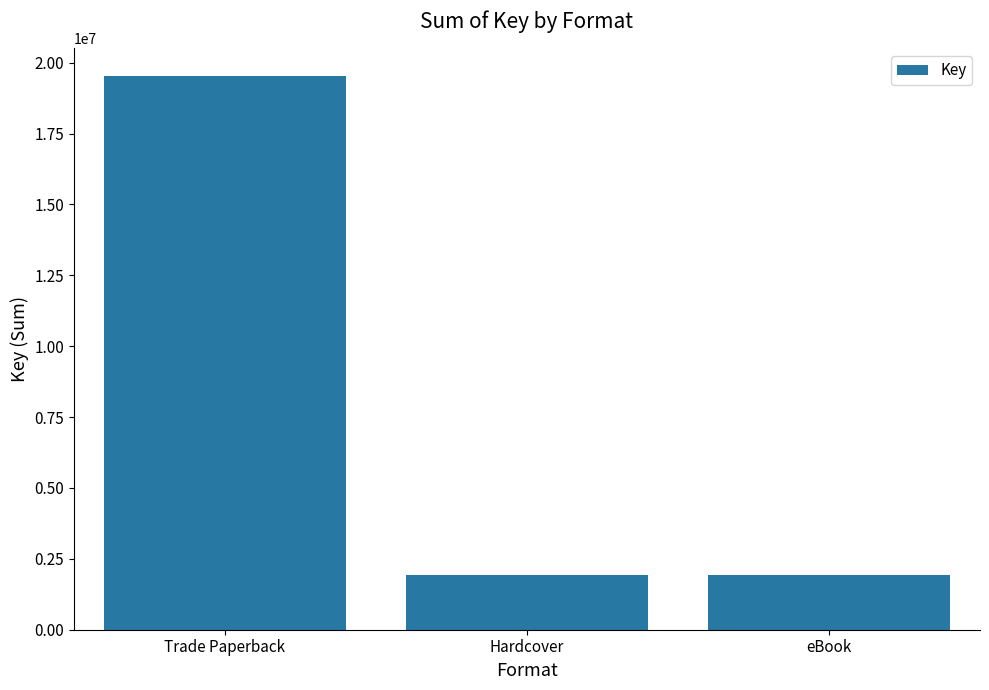

What position from the left is Trade Paperback?

1